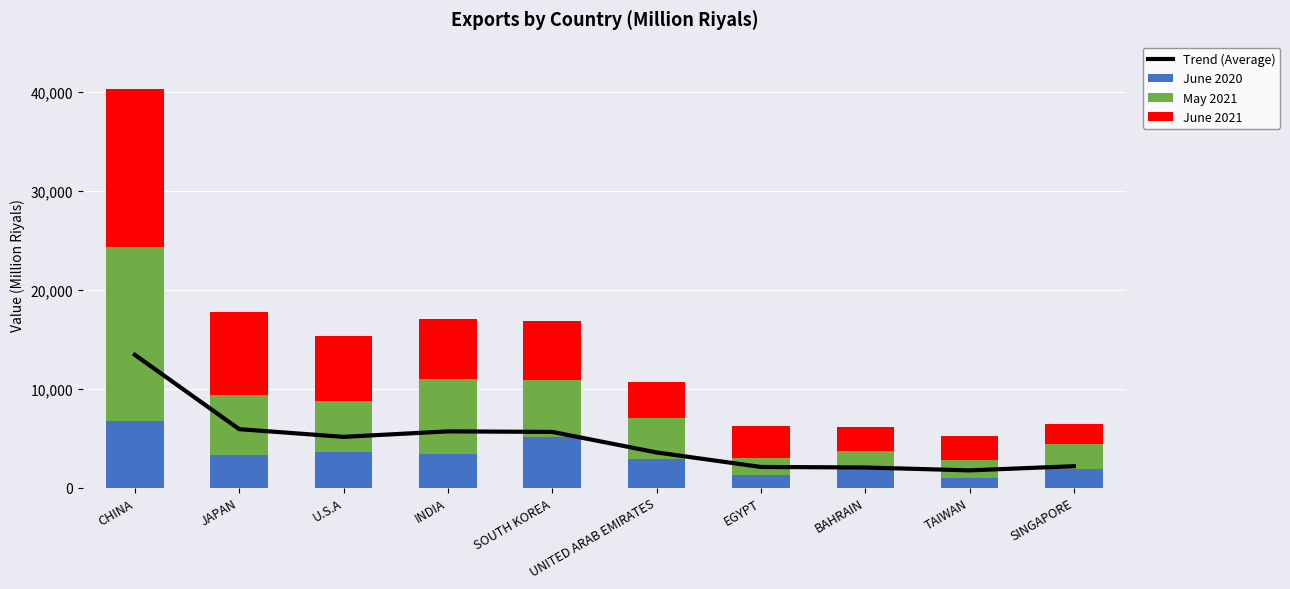

What is the total value across all series at BAHRAIN?

8094.0